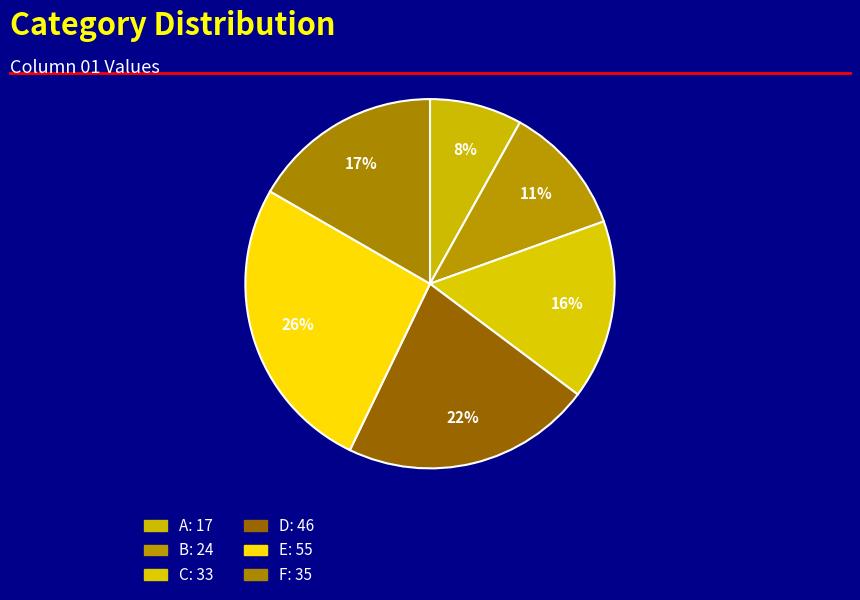

Does B account for over 50% of the chart?

No